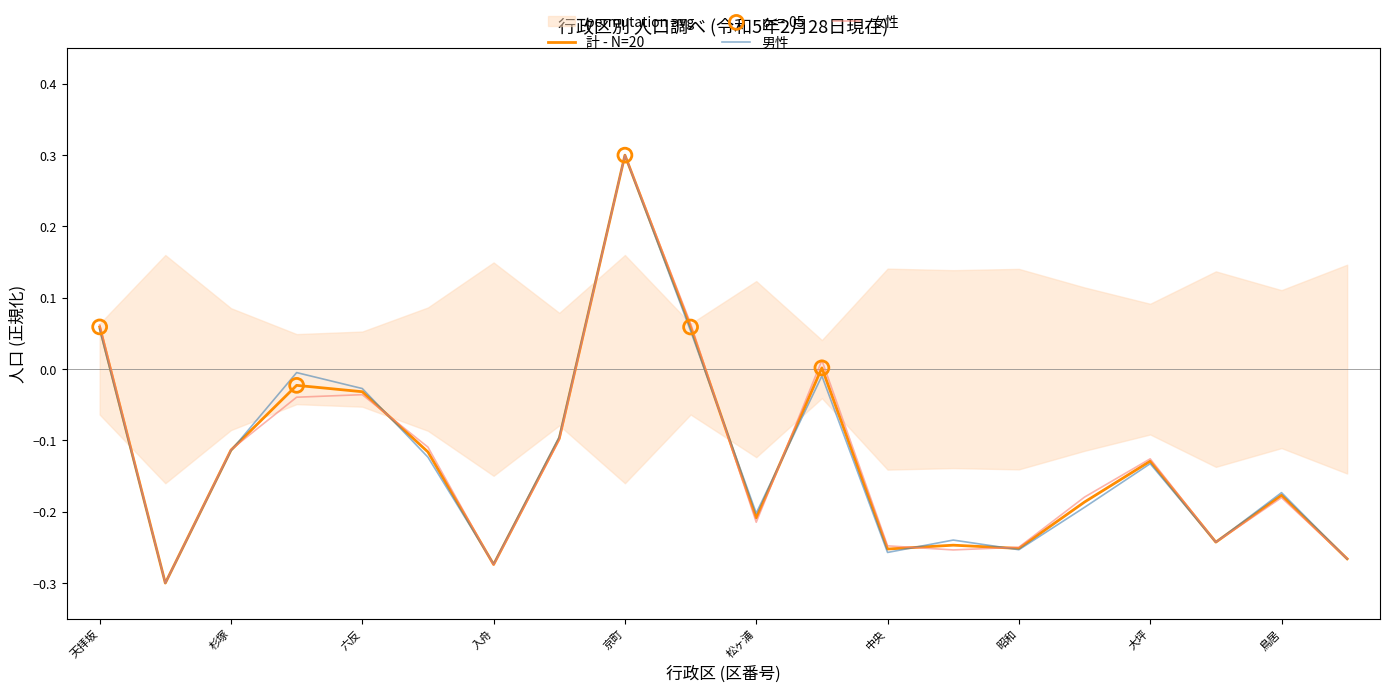

Which series has the largest total across all categories?

女性